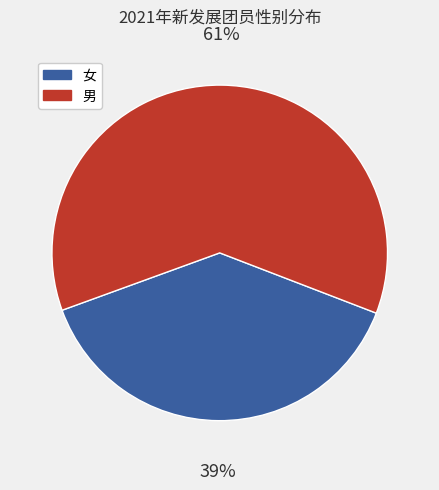

Rank the categories by value from lowest to highest.

女, 男